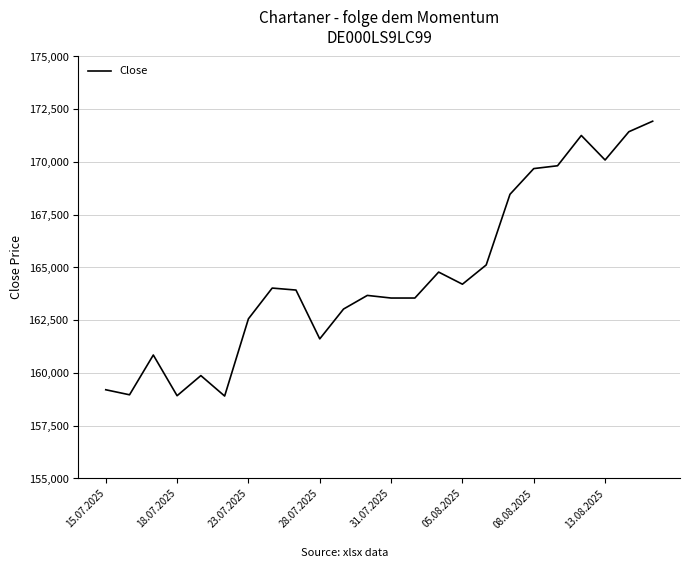

What is the minimum value shown in the chart?

158906